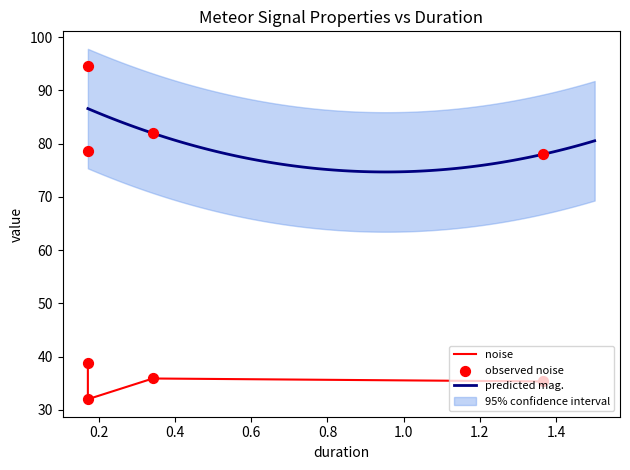

Which series contains the lowest Y value?

noise